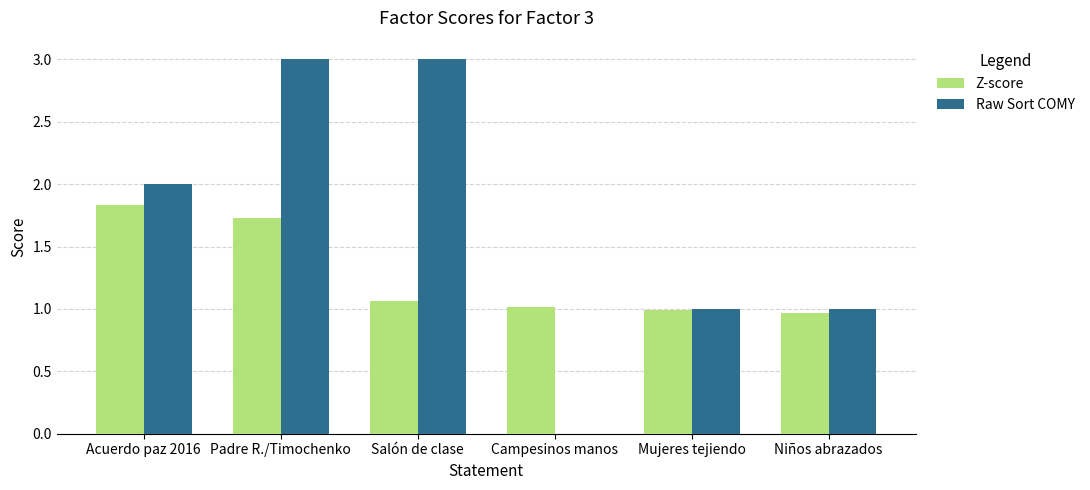

Is the value of Raw Sort COMY at Acuerdo paz 2016 greater than the value of Z-score at Mujeres tejiendo?

Yes